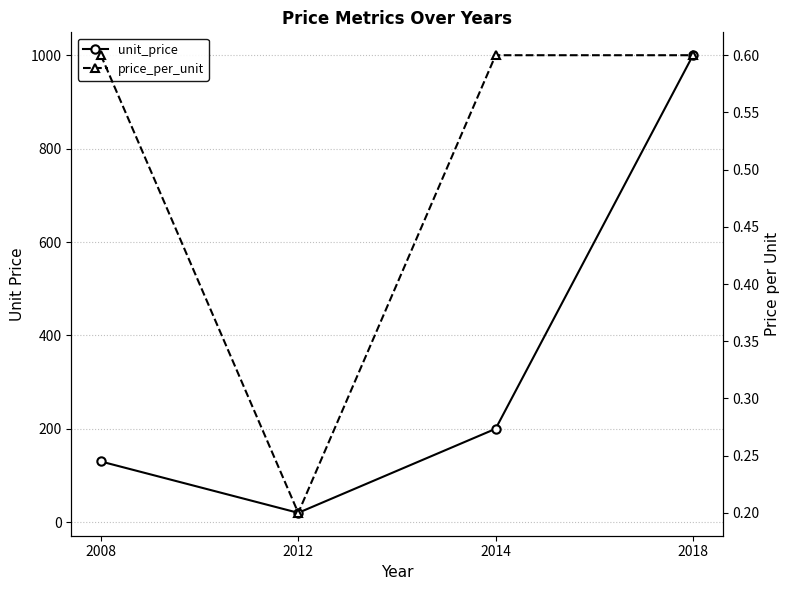

Count the number of data series in this chart.

2